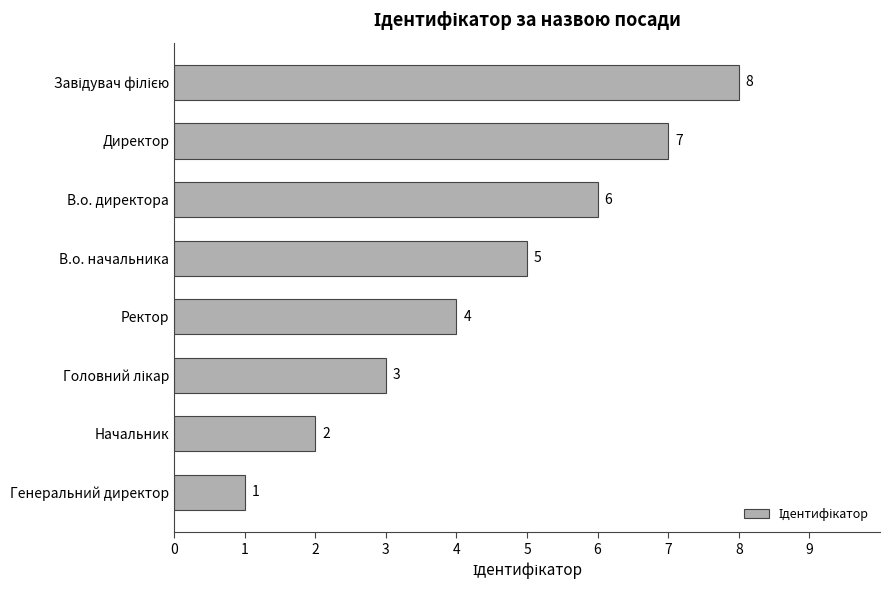

At which label is the value closest to 4?

Ректор